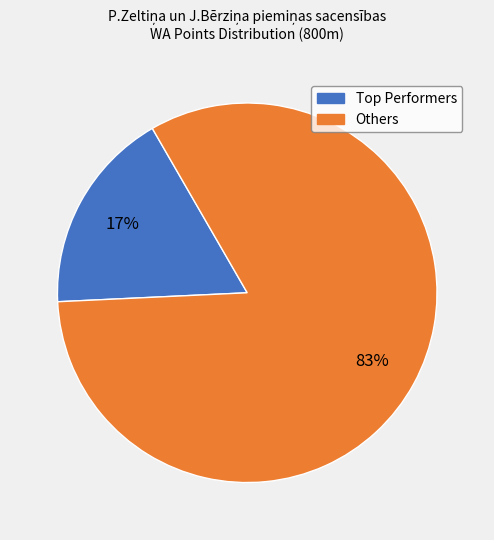

To the nearest percent, what is the average slice percentage?

50%